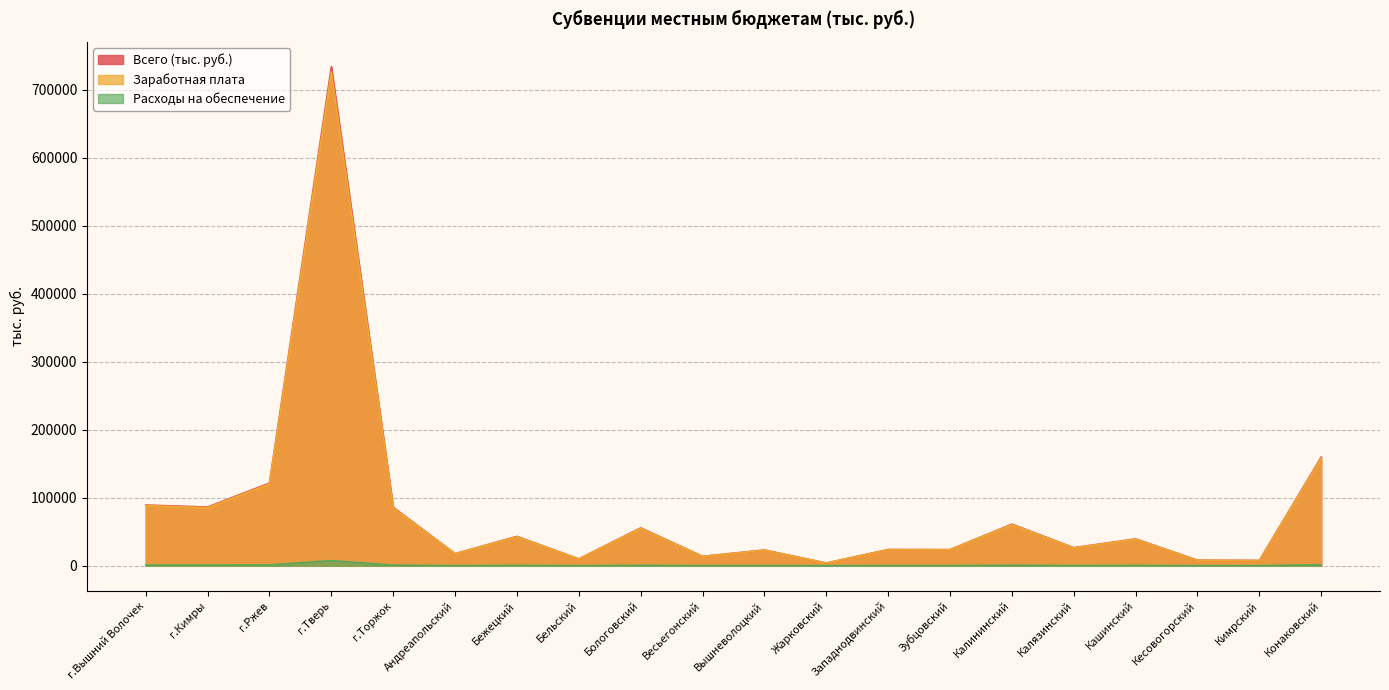

True or false: Всего (тыс. руб.) has more than 2 interior local peaks.

True